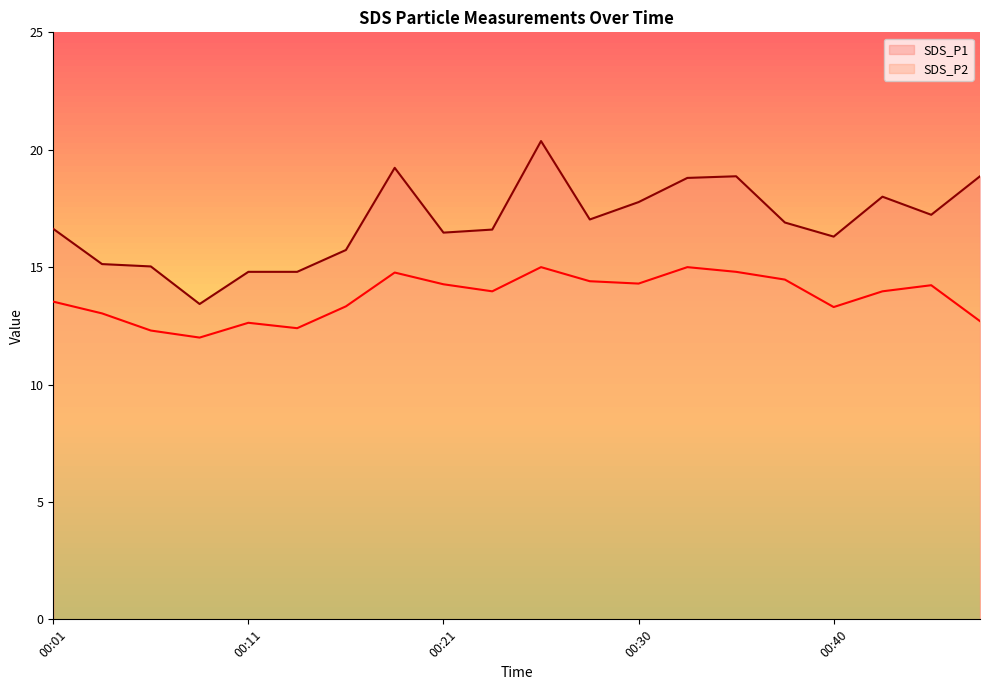

At which label does SDS_P2 reach its minimum?

00:08